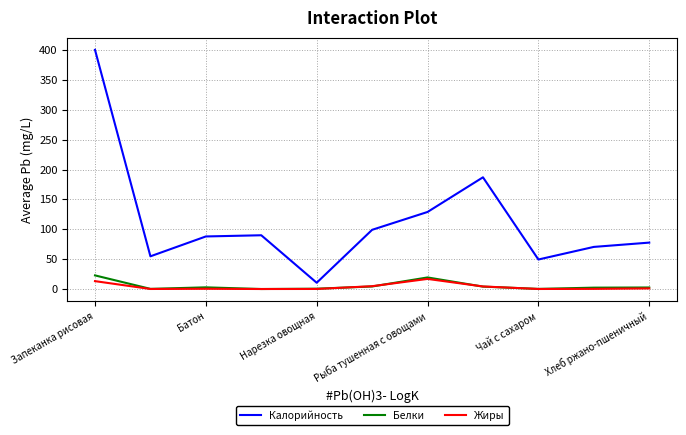

Which series has the largest total across all categories?

Калорийность